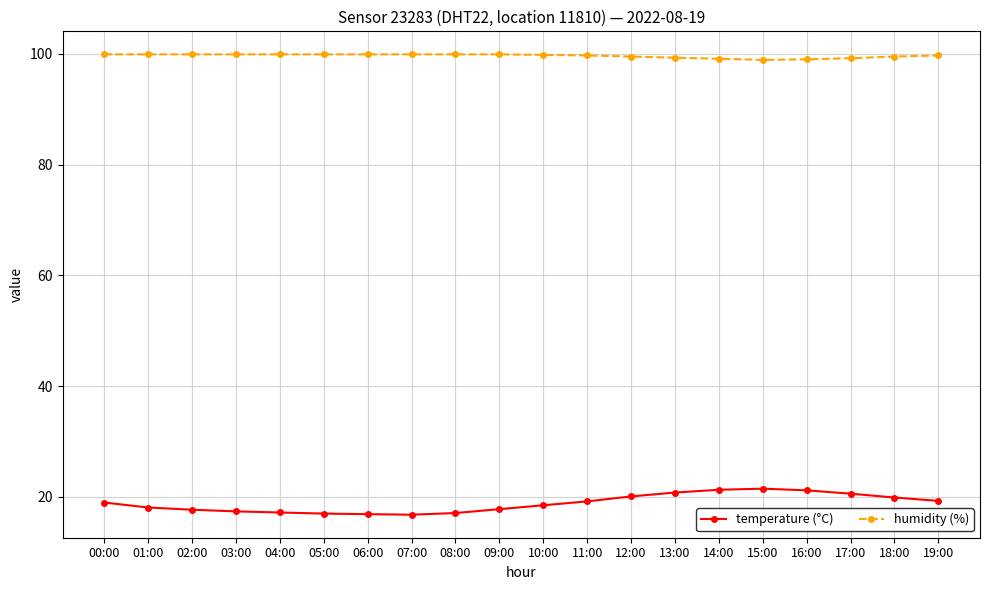

List the series in order of their overall mean, lowest first.

temperature (°C), humidity (%)